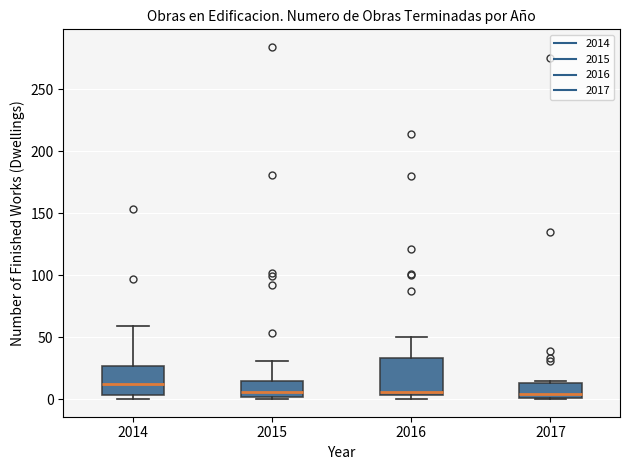

Reading left to right, read every box against the y-axis: the position of its median line, the range the box covers, and the ends of its whiskers. The values are not printed on the chart, so give them approximately, as read against the axis.

2014: median 15, box 5 to 25, whiskers 0 to 60
2015: median 5, box 0 to 15, whiskers 0 (just below the box's lower edge) to 30
2016: median 5 (just above the box's lower edge), box 5 to 35, whiskers 0 to 50
2017: median 5, box 0 to 15, whiskers 0 to 15 (just above the box's upper edge)